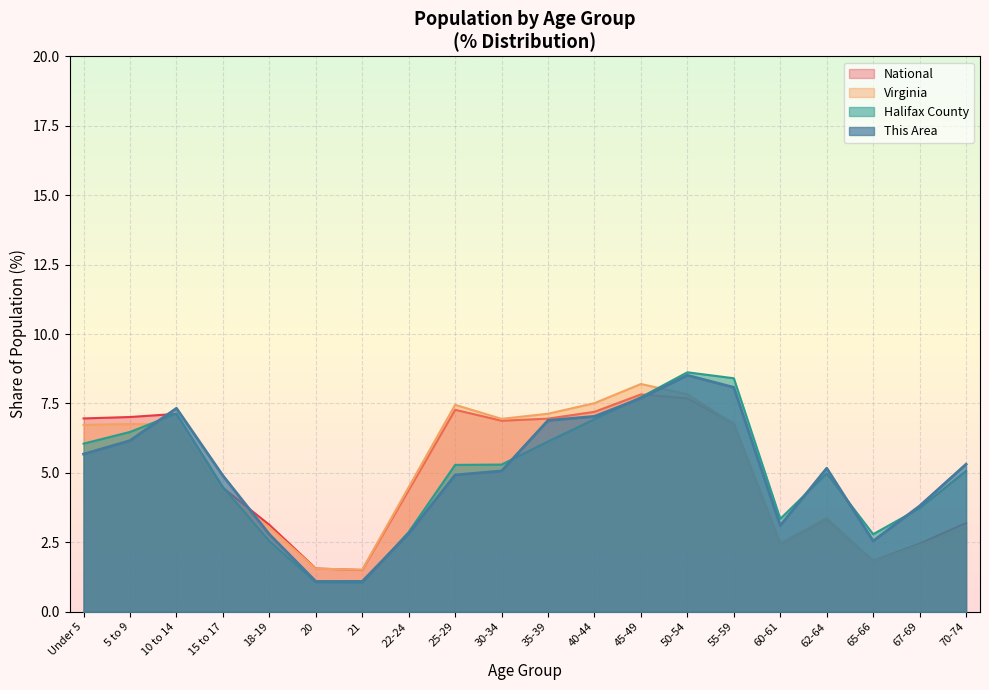

What position from the left is 35-39?

11